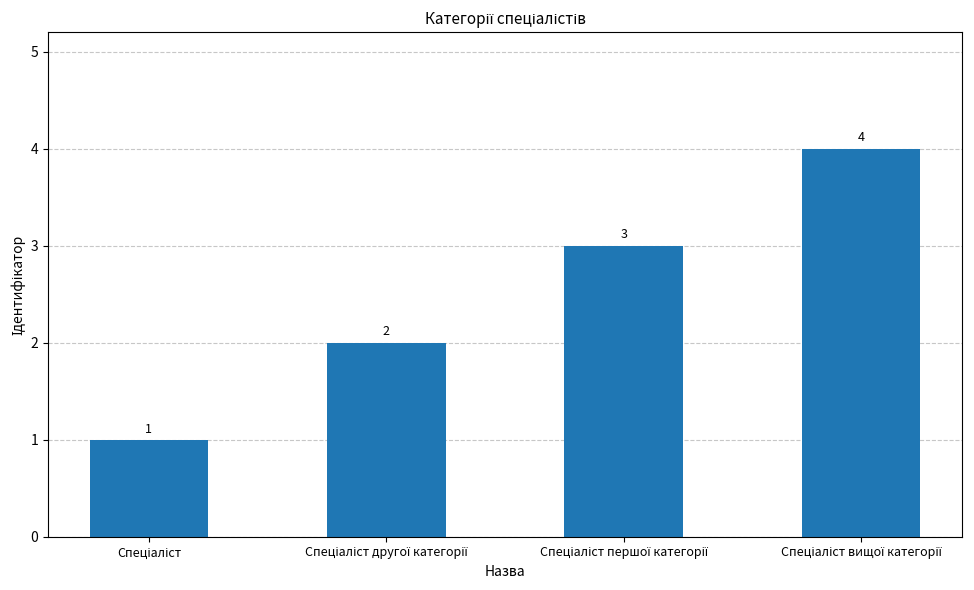

What is the sum of all values?

10